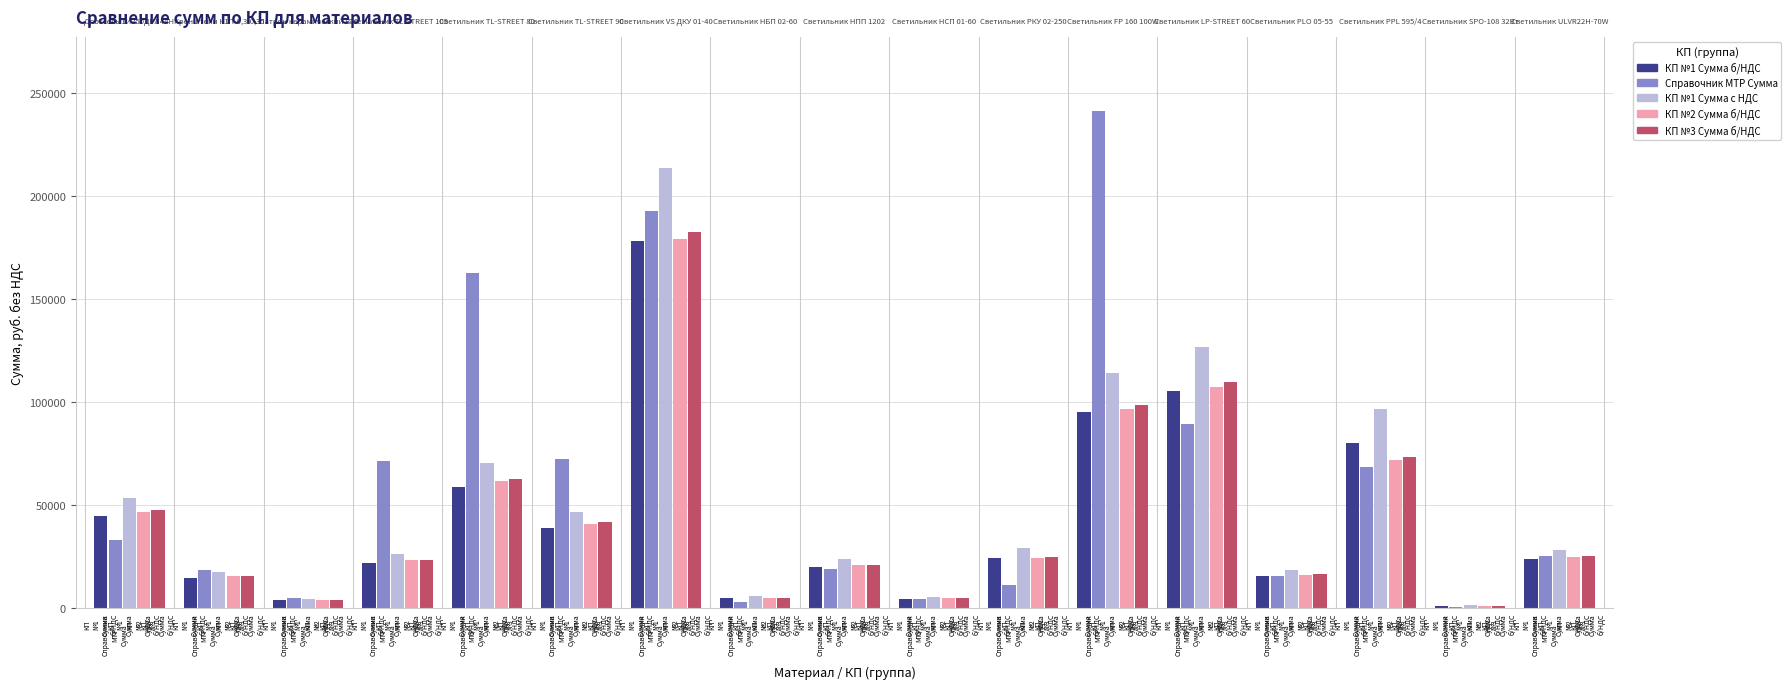

Reading right to left, list all the values displayed in this chart.

КП №1 Сумма б/НДС: 23700.0	1078.0	80420.0	15527.4	105500.0	95250.0	24333.3	4609.6	20053.8	4926.8	178333.3	39000.0	58764.5	22050.0	3800.0	14650.0	44599.2
Справочник МТР Сумма: 25200.0	638.7	68505.6	15527.4	89250.0	241250.1	11469.8	4609.6	18828.2	3101.2	192827.5	72583.3	162750.0	71302.0	4831.0	18393.0	32922.5
КП №1 Сумма с НДС: 28440.0	1293.6	96504.0	18632.8	126600.0	114300.0	29200.0	5531.5	24064.6	5912.2	214000.0	46800.0	70517.4	26460.0	4560.0	17580.0	53519.0
КП №2 Сумма б/НДС: 24885.0	1131.9	71841.0	16303.7	107625.0	96862.5	24500.0	4840.0	20783.1	4742.7	179375.0	40950.0	61702.5	23152.5	3990.0	15382.5	46828.8
КП №3 Сумма б/НДС: 25359.0	1153.5	73209.0	16614.2	109675.0	98707.5	24966.7	4932.2	21179.2	4832.9	182791.7	41730.0	62878.0	23593.5	4065.8	15675.4	47720.8